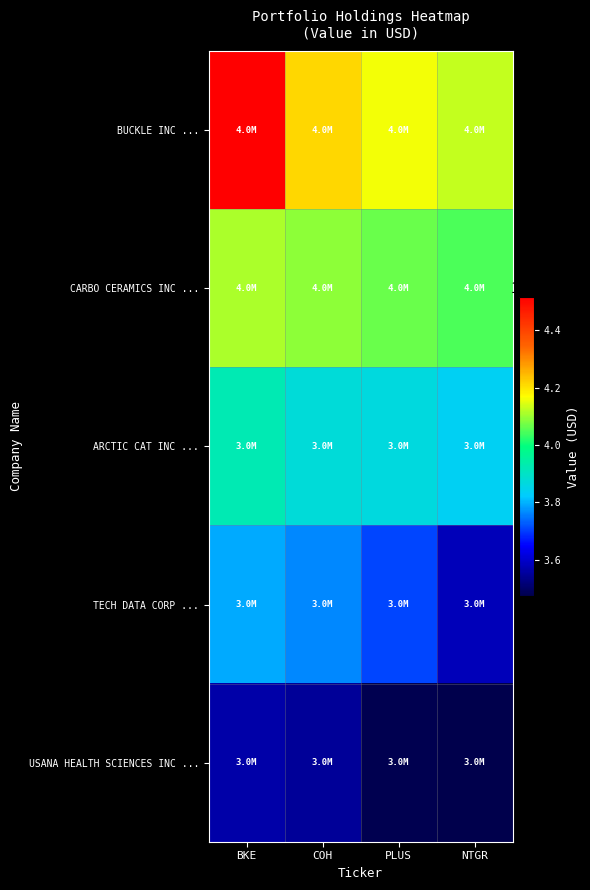

Reading right to left, transcribe all the data shown in this chart.

BUCKLE INC ...: NTGR=4129000	PLUS=4160000	COH=4214000	BKE=4517000
CARBO CERAMICS INC ...: NTGR=4045000	PLUS=4068000	COH=4092000	BKE=4113000
ARCTIC CAT INC ...: NTGR=3837000	PLUS=3866000	COH=3875000	BKE=3922000
TECH DATA CORP ...: NTGR=3583000	PLUS=3707000	COH=3766000	BKE=3795000
USANA HEALTH SCIENCES INC ...: NTGR=3473000	PLUS=3478000	COH=3550000	BKE=3563000